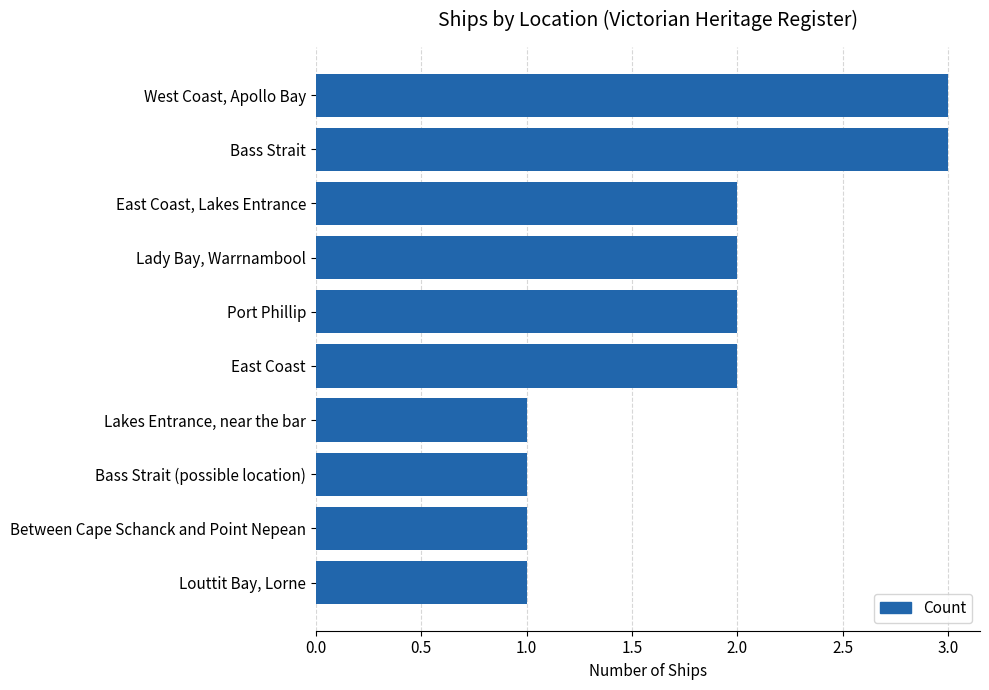

Reading bottom to top, what are all the values shown in this chart?

Louttit Bay, Lorne=1	Between Cape Schanck and Point Nepean=1	Bass Strait (possible location)=1	Lakes Entrance, near the bar=1	East Coast=2	Port Phillip=2	Lady Bay, Warrnambool=2	East Coast, Lakes Entrance=2	Bass Strait=3	West Coast, Apollo Bay=3